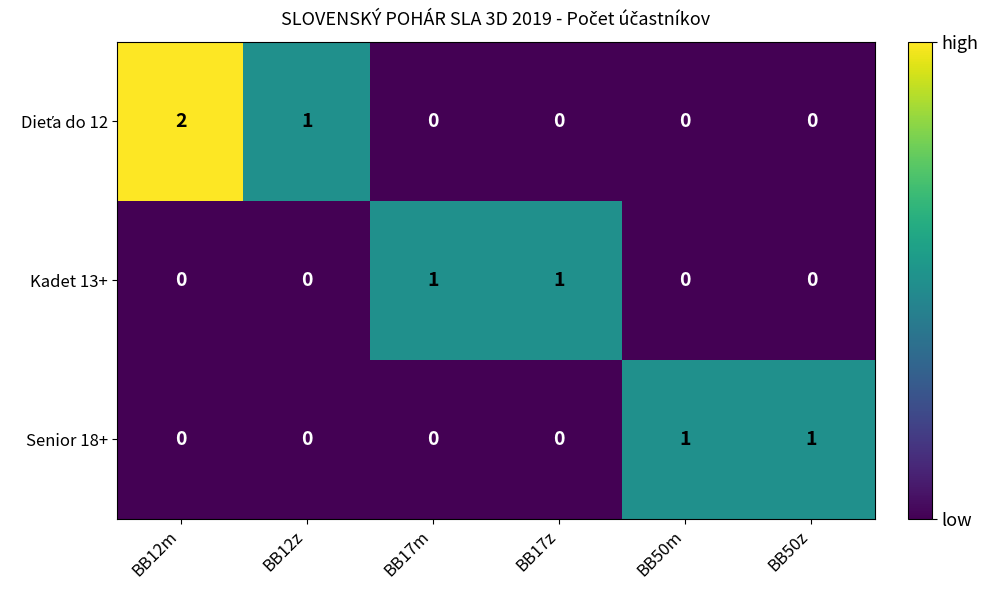

Which label corresponds to the largest value in the chart?

BB12m